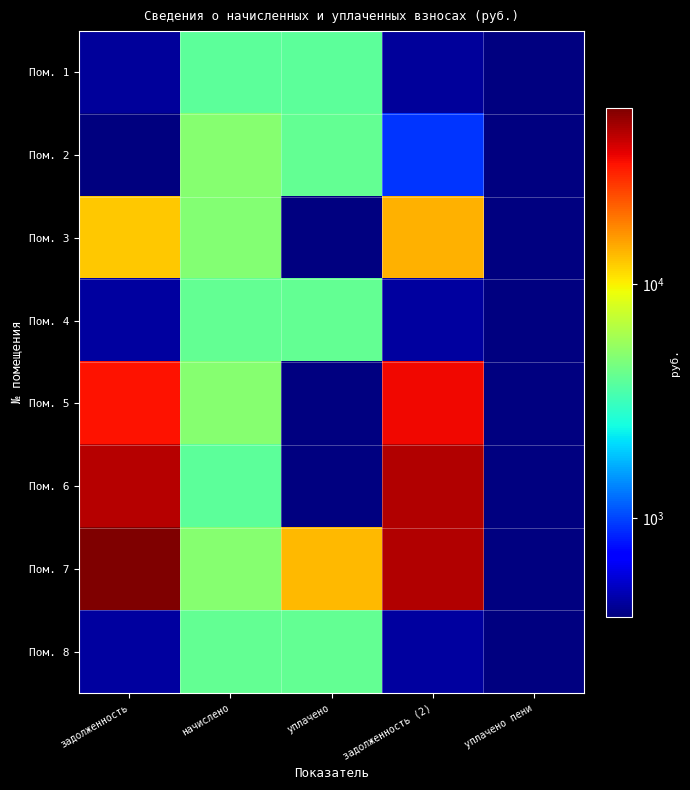

Which category has the lowest value across all series?

уплачено пени